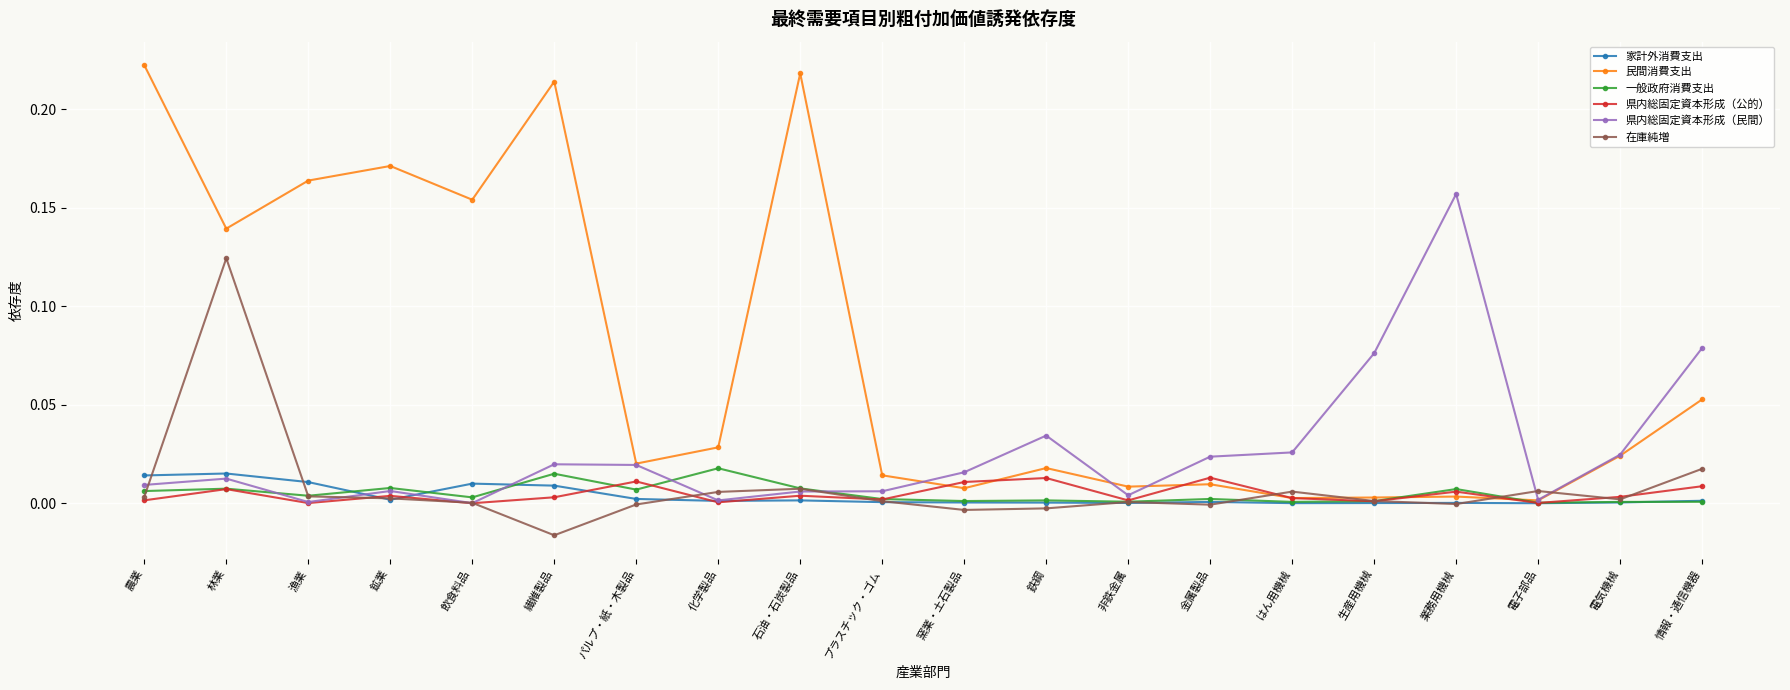

True or false: 県内総固定資本形成（公的） and 一般政府消費支出 intersect in this chart.

True